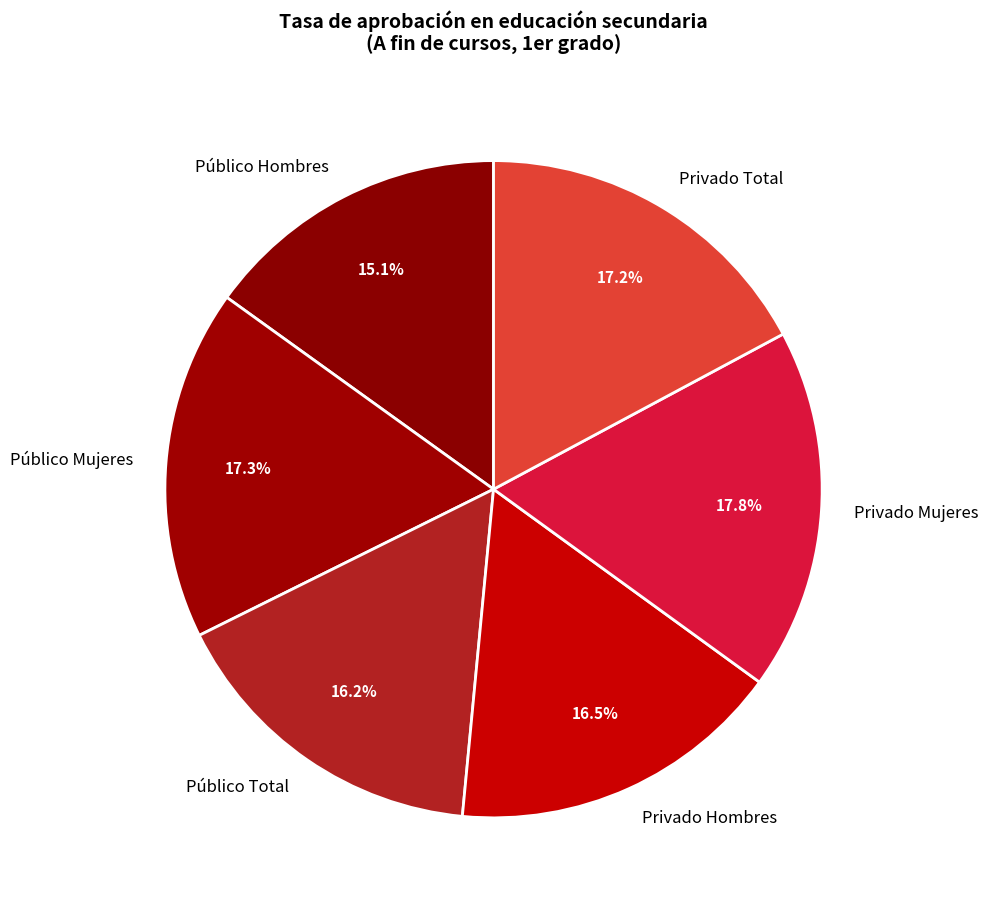

To the nearest percent, what is the difference between the Privado Mujeres and Privado Total slice percentages?

1%